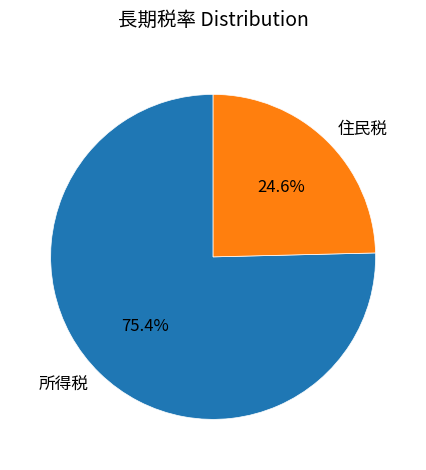

The 住民税 slice represents 36% of the pie. True or false?

False